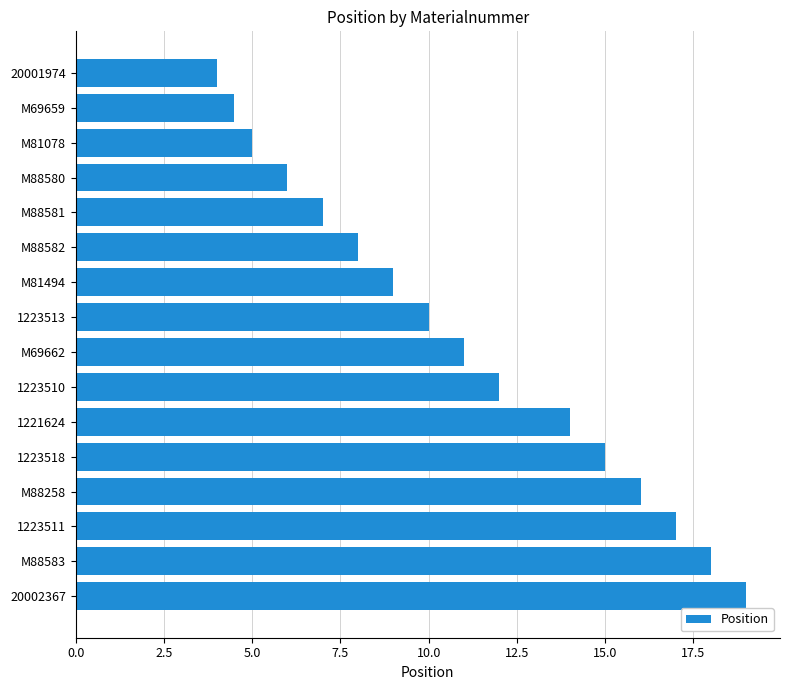

Reading top to bottom, transcribe all the data shown in this chart.

20001974=4.0	M69659=4.5	M81078=5.0	M88580=6.0	M88581=7.0	M88582=8.0	M81494=9.0	1223513=10.0	M69662=11.0	1223510=12.0	1221624=14.0	1223518=15.0	M88258=16.0	1223511=17.0	M88583=18.0	20002367=19.0